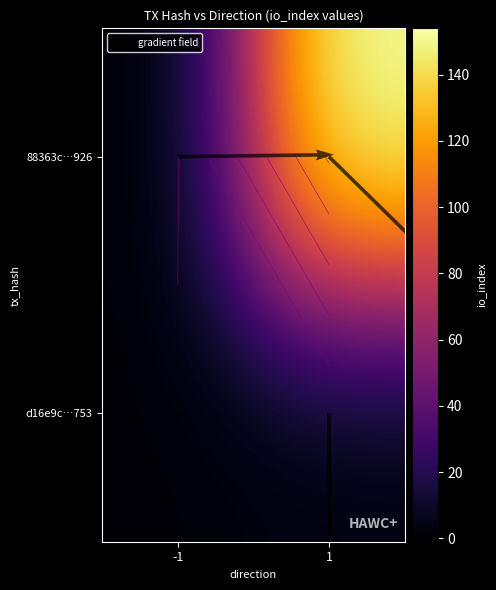

Between 1 and -1, which is larger?

1